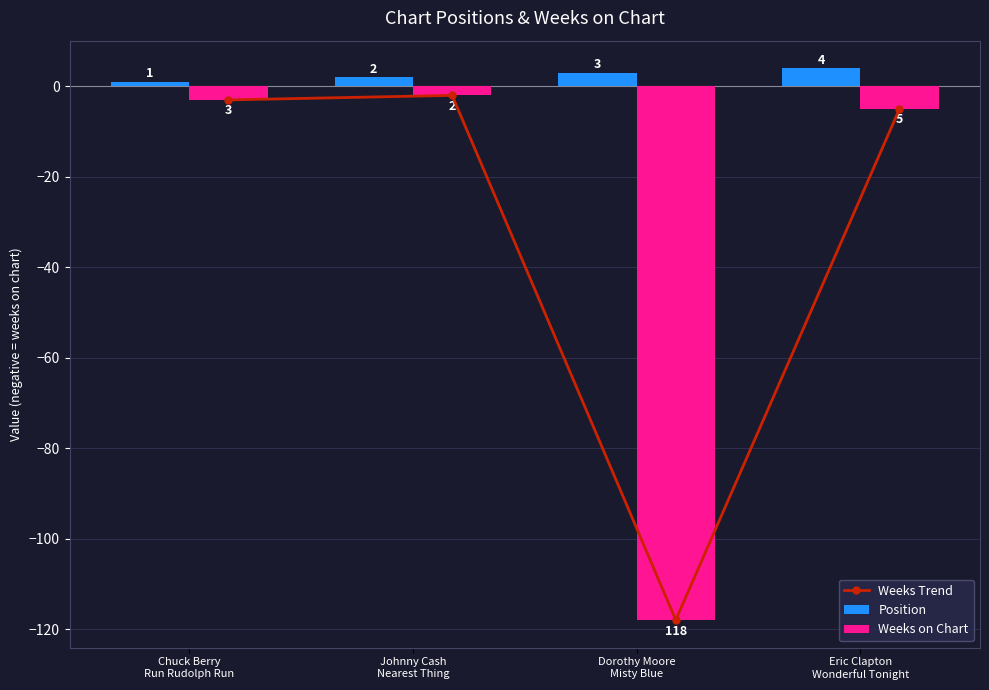

Reading left to right, list all the values displayed in this chart.

Weeks Trend: Chuck Berry
Run Rudolph Run=-3	Johnny Cash
Nearest Thing=-2	Dorothy Moore
Misty Blue=-118	Eric Clapton
Wonderful Tonight=-5
Position: Chuck Berry
Run Rudolph Run=1	Johnny Cash
Nearest Thing=2	Dorothy Moore
Misty Blue=3	Eric Clapton
Wonderful Tonight=4
Weeks on Chart: Chuck Berry
Run Rudolph Run=-3	Johnny Cash
Nearest Thing=-2	Dorothy Moore
Misty Blue=-118	Eric Clapton
Wonderful Tonight=-5